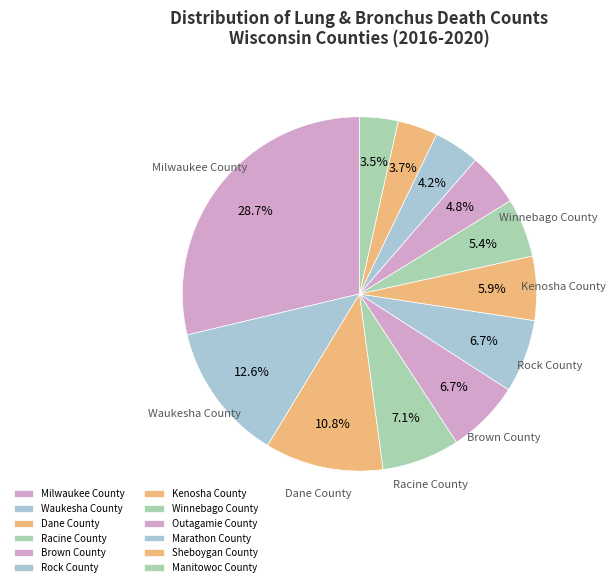

Between Rock County and Racine County, which is larger?

Racine County